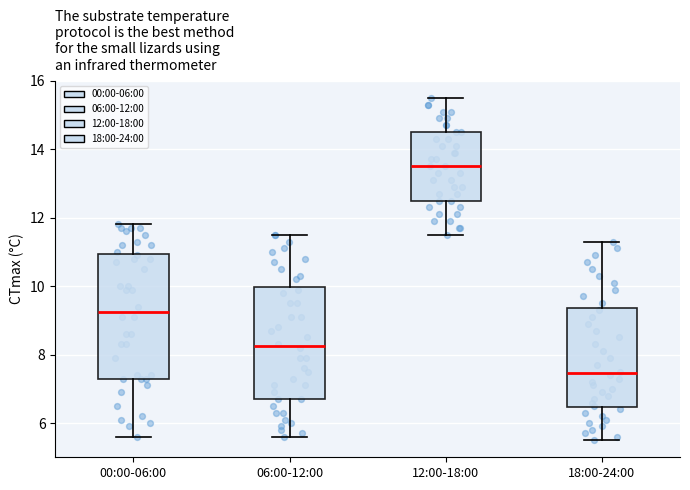

Which box has the highest median line?

12:00-18:00